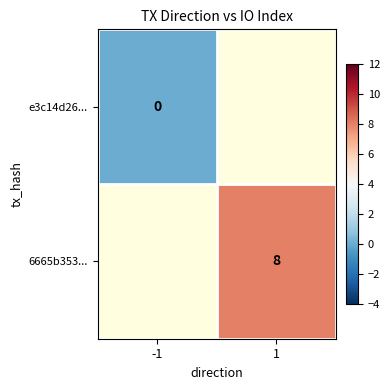

Is the value of 6665b353... at 1 greater than the value of e3c14d26... at -1?

Yes